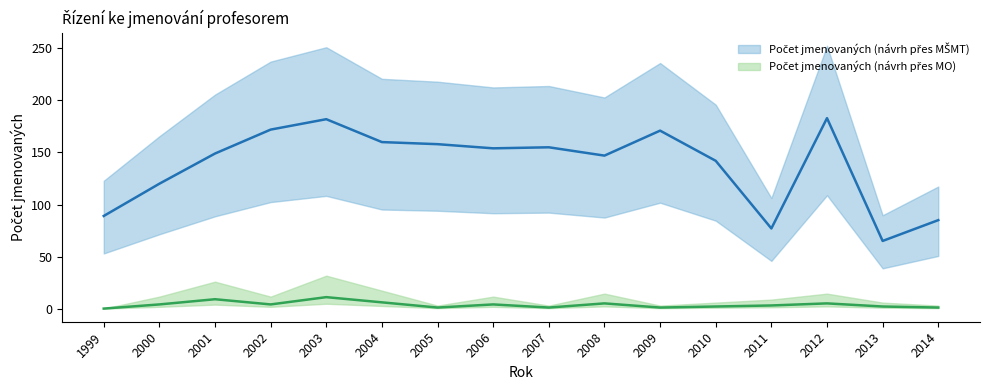

True or false: Počet jmenovaných (návrh přes MO) has more than 1 points higher than both neighbors.

True